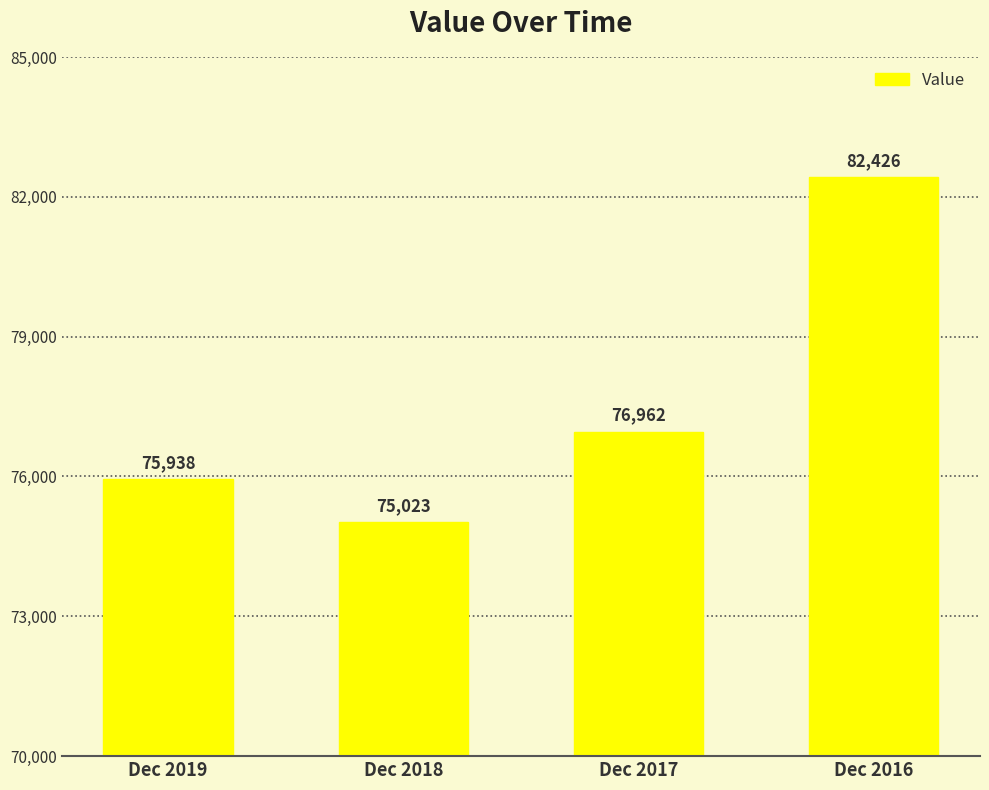

At which label is the value closest to 78724?

Dec 2017